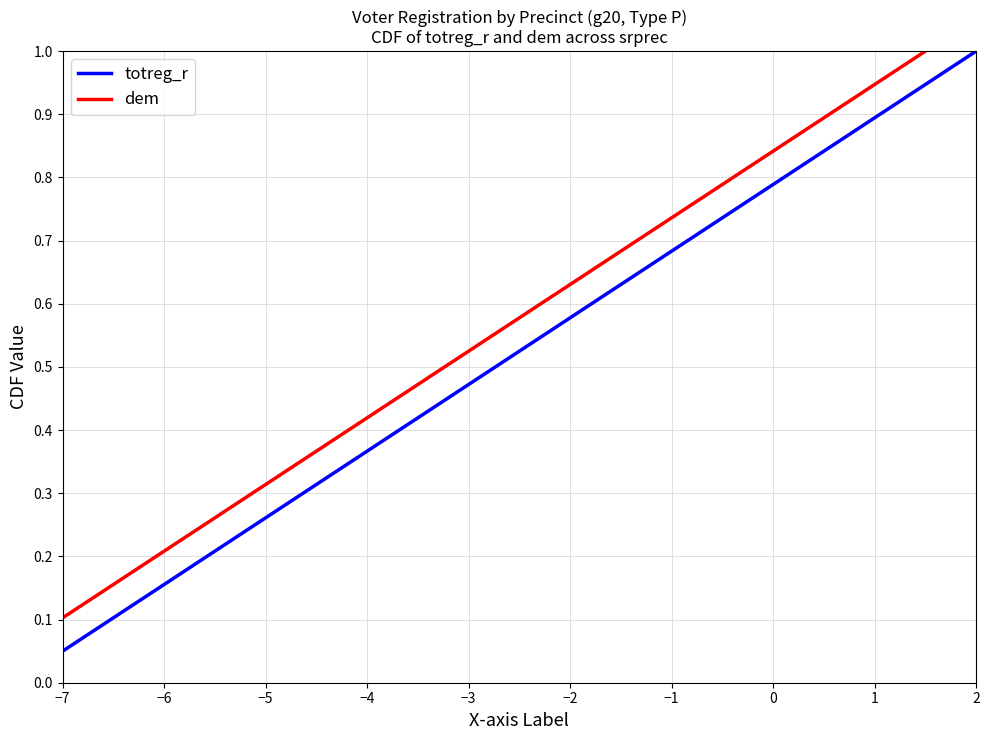

What is the smallest value displayed?

0.1